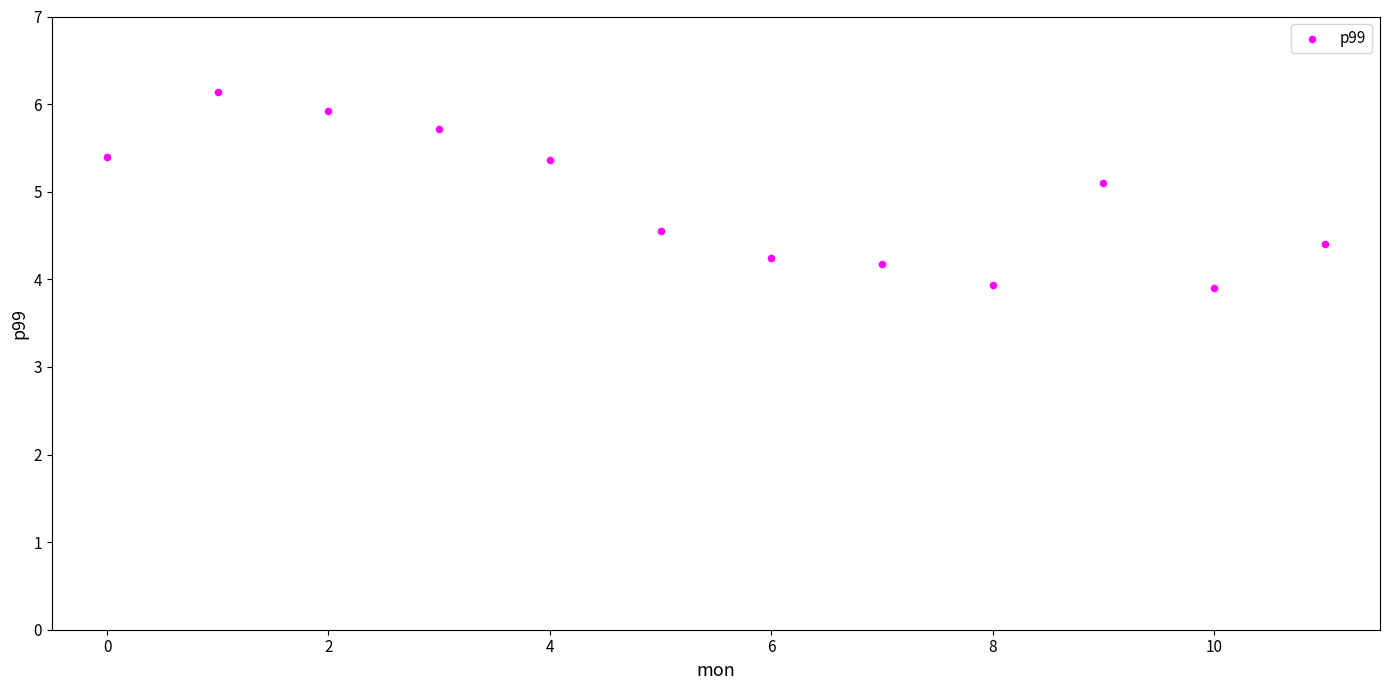

What Y value in the scatter plot is closest to 5?

5.1